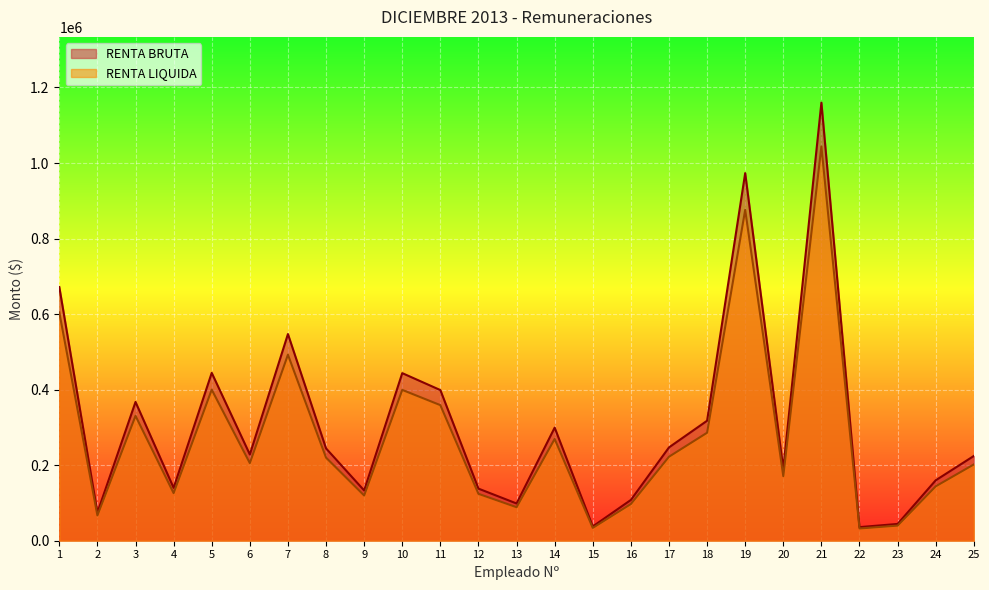

Where is the first local maximum for RENTA BRUTA?

3